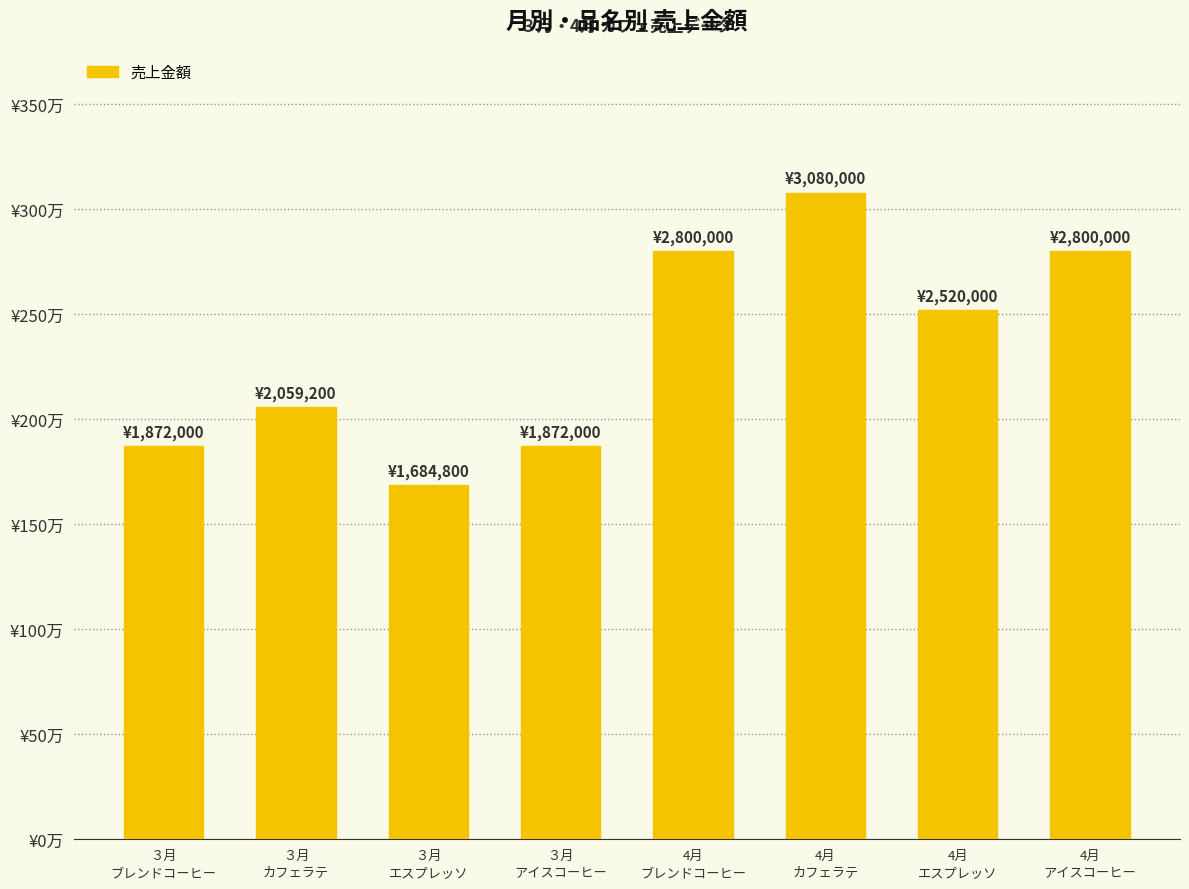

At which category does the chart reach its minimum across all series?

３月
エスプレッソ